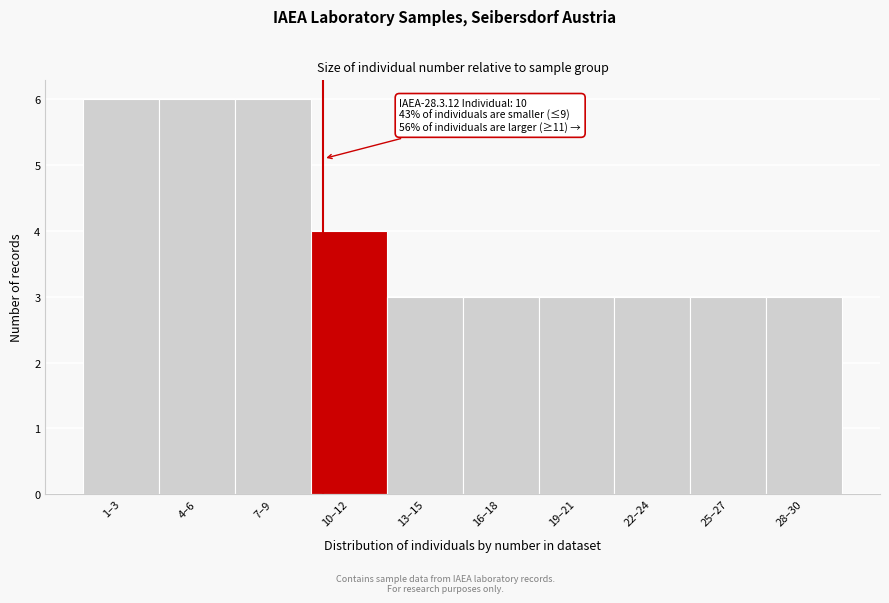

Reading left to right, what are all the values shown in this chart?

6	6	6	4	3	3	3	3	3	3